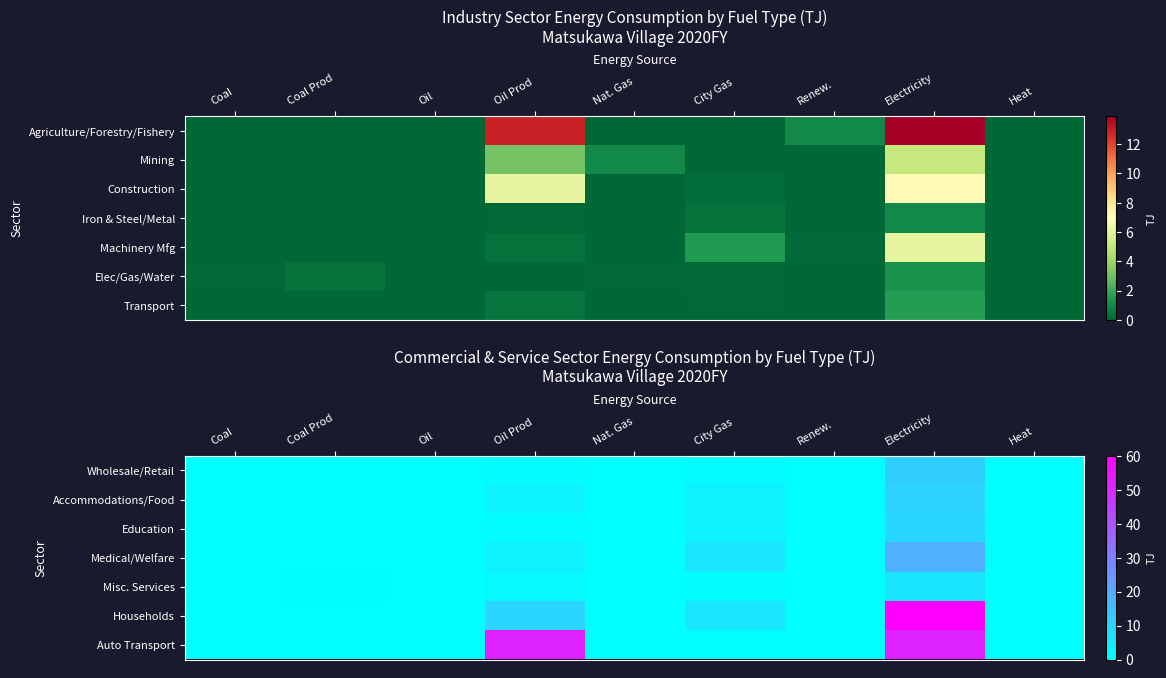

How many data points in Auto Transport are above 0?

2